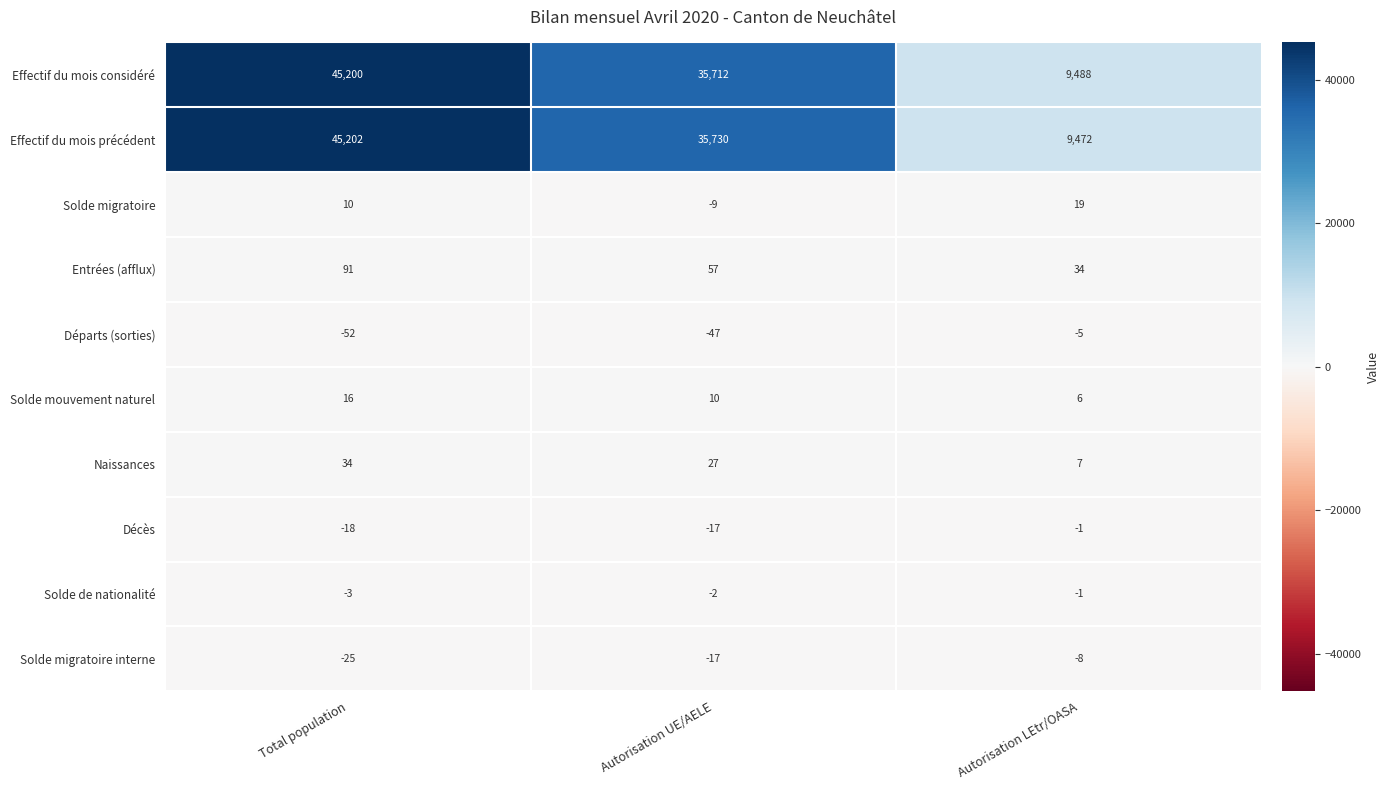

What is the total value across all series at Autorisation LEtr/OASA?

19011